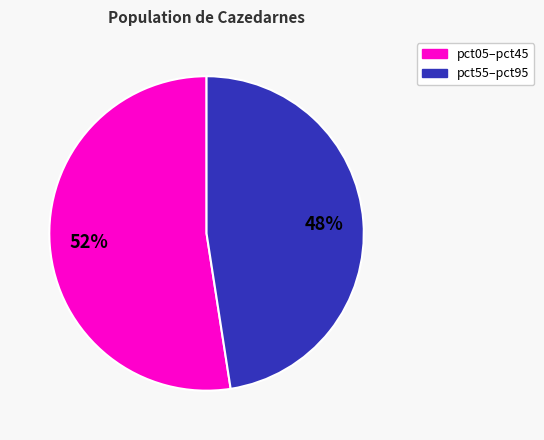

How many segments does this pie chart have?

2